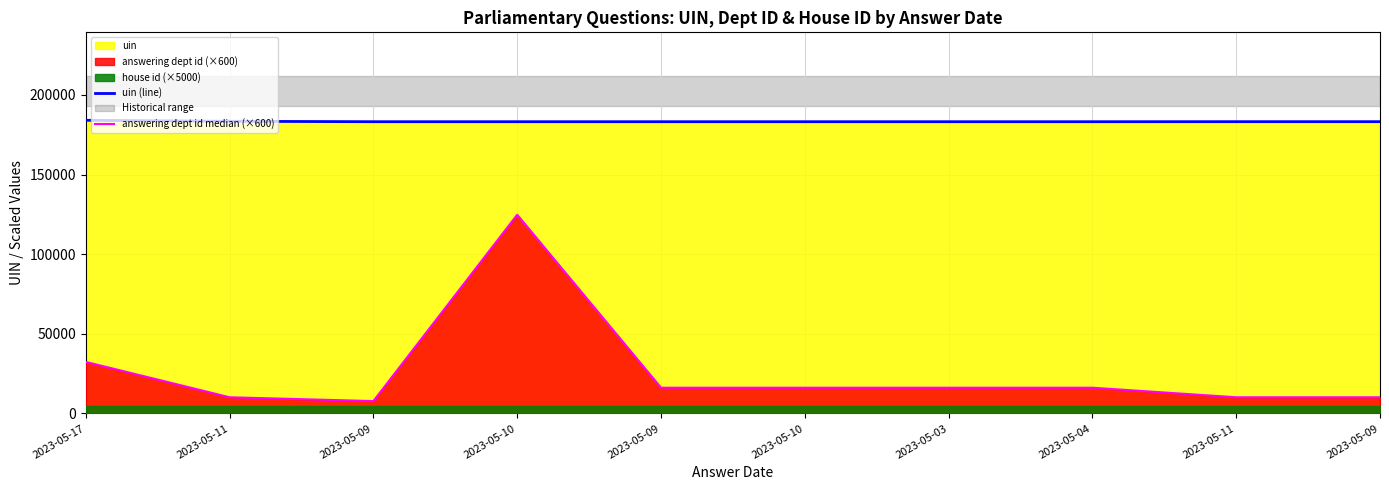

What is the difference between the maximum and minimum values in the answering dept id median (×600) series?

117000